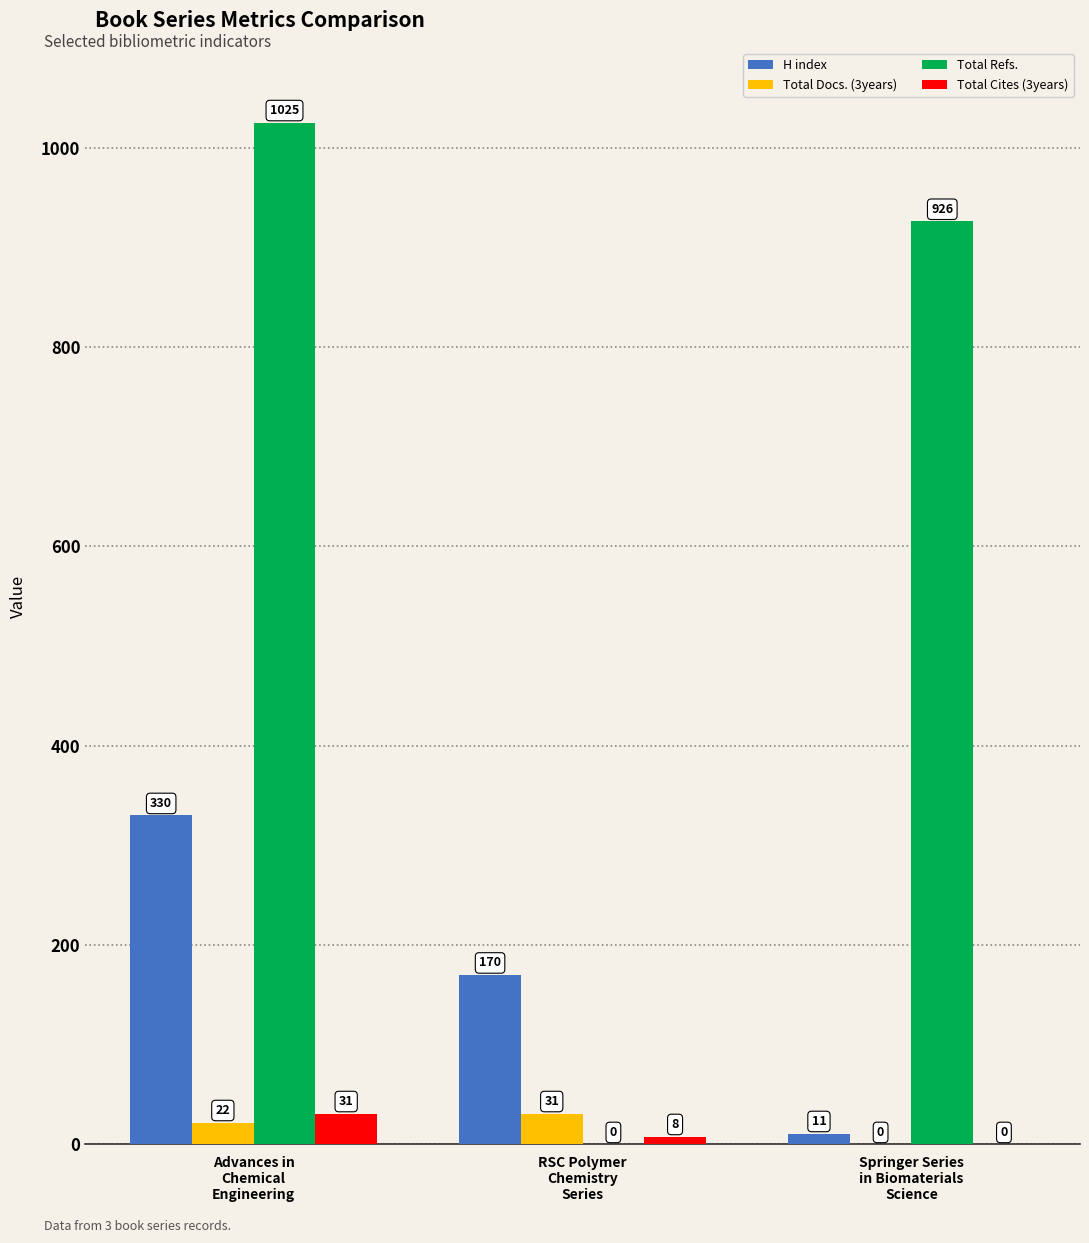

What is the maximum value shown in the chart?

1025